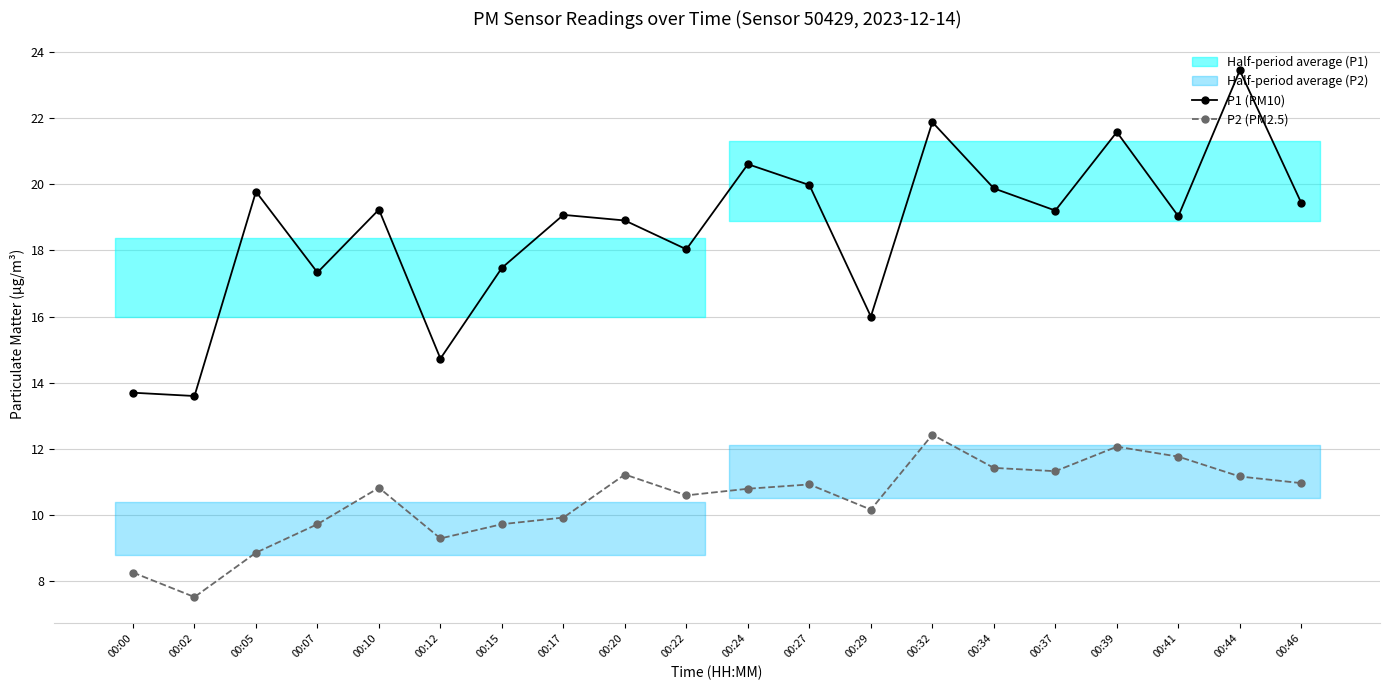

How many interior local valleys does the P2 (PM2.5) series have?

5